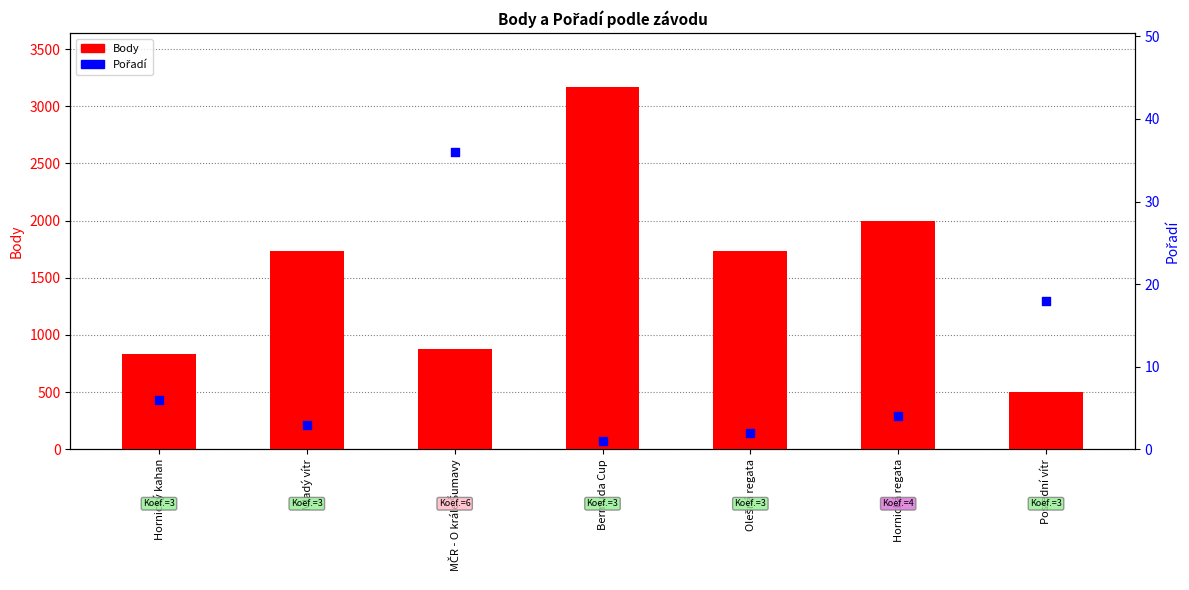

Which series reaches the maximum Y coordinate?

Body